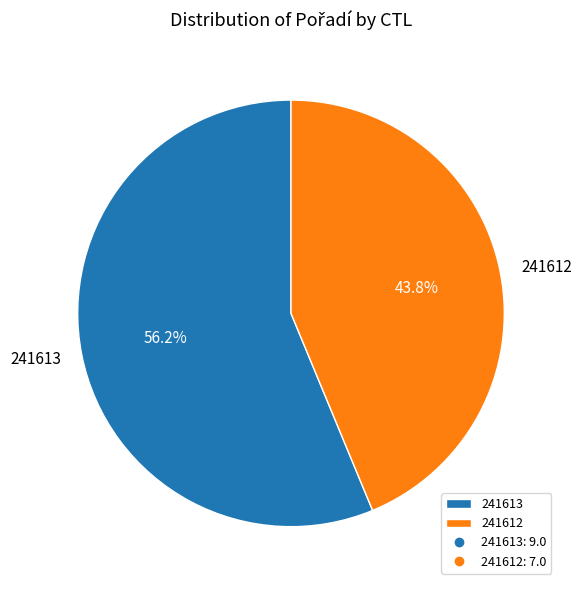

Do 241612 and 241613 together represent more than half of the pie?

Yes